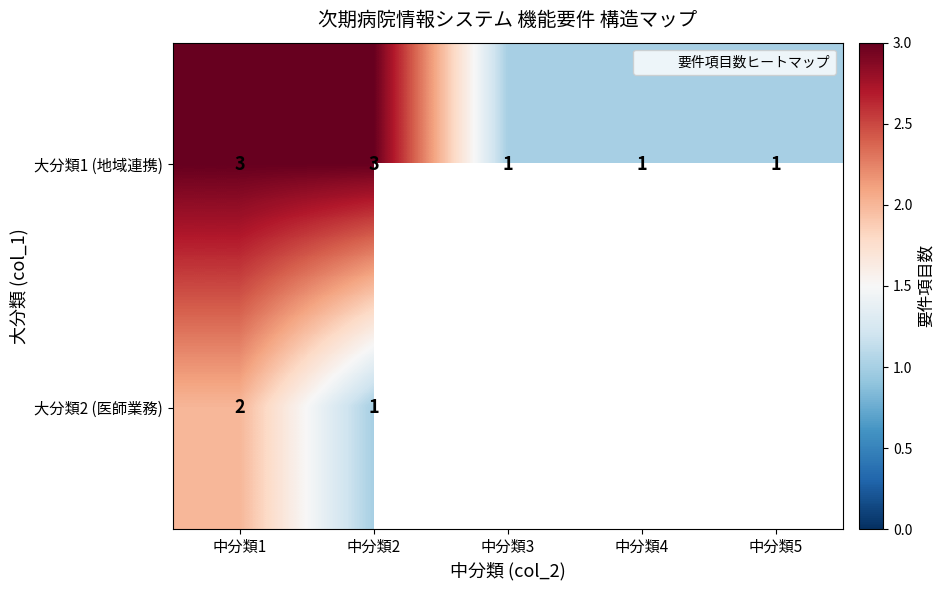

Which series has the largest total across all categories?

大分類1 (地域連携)